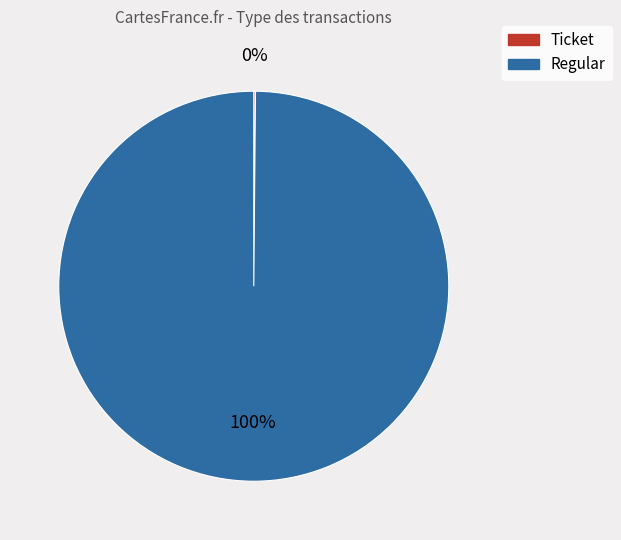

Which slice is the largest?

Regular